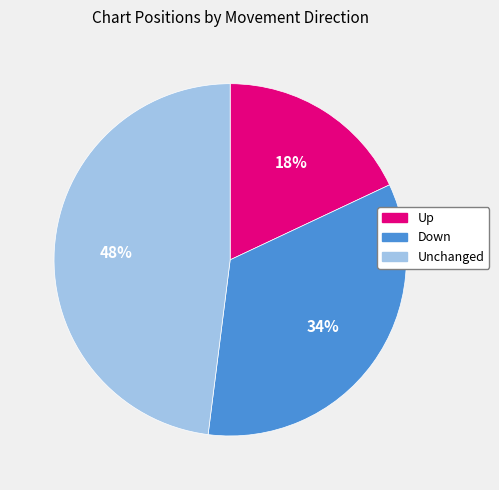

Is there a majority slice in this chart?

No